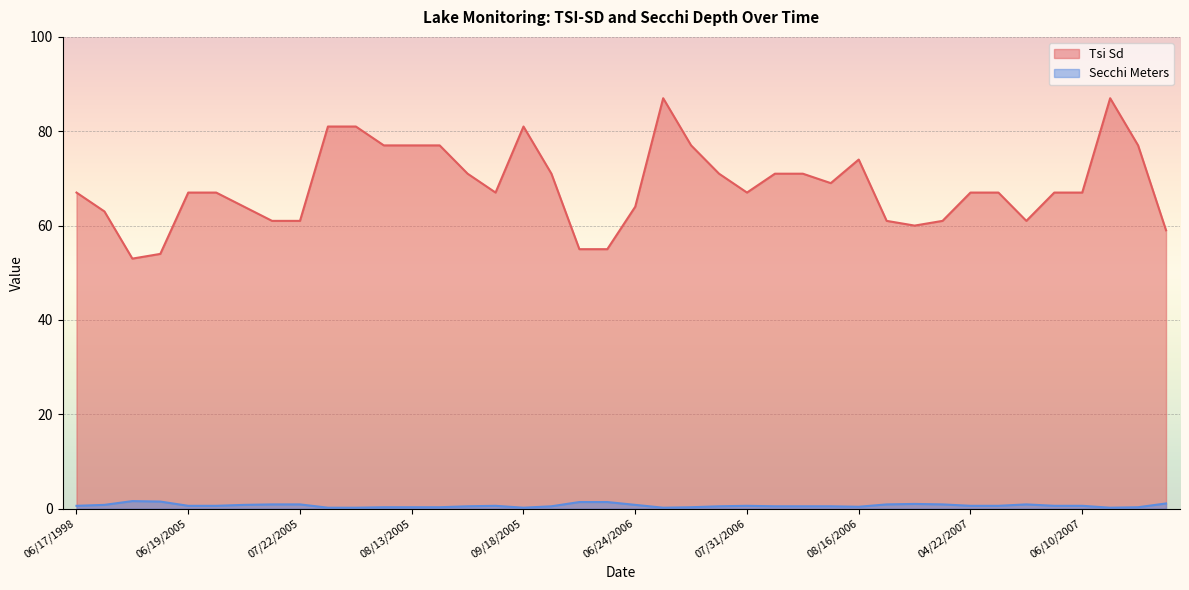

True or false: Secchi Meters and Tsi Sd cross at least once.

False